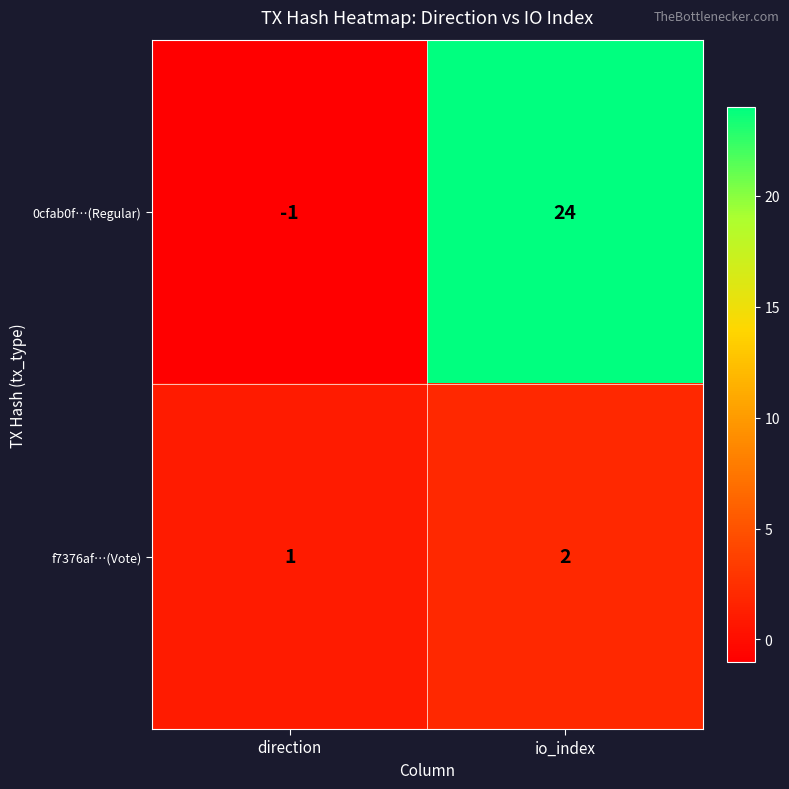

Where is f7376af…(Vote) nearest to the value 1?

direction